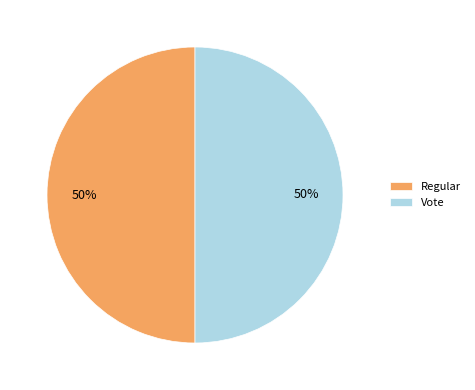

To the nearest percent, what portion does Vote represent?

50%